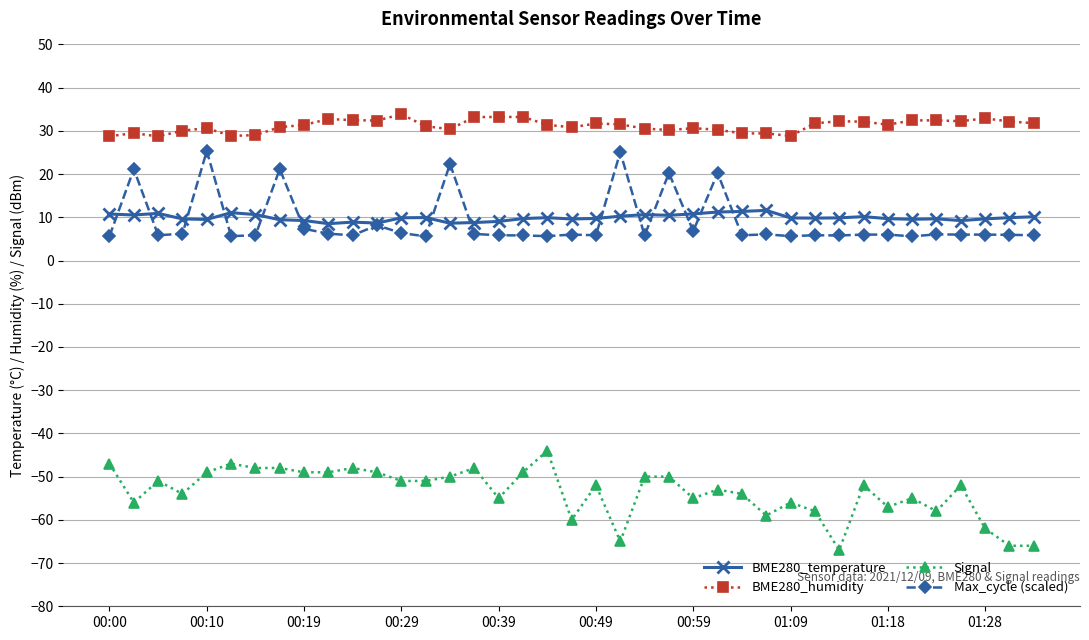

Rank the series by their maximum value, from highest to lowest.

BME280_humidity, Max_cycle (scaled), BME280_temperature, Signal